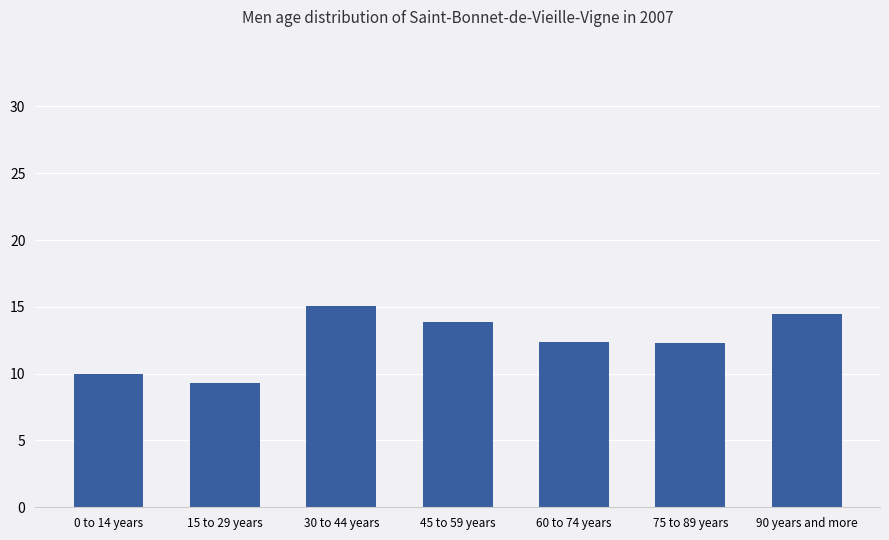

How many distinct data groups are displayed?

1